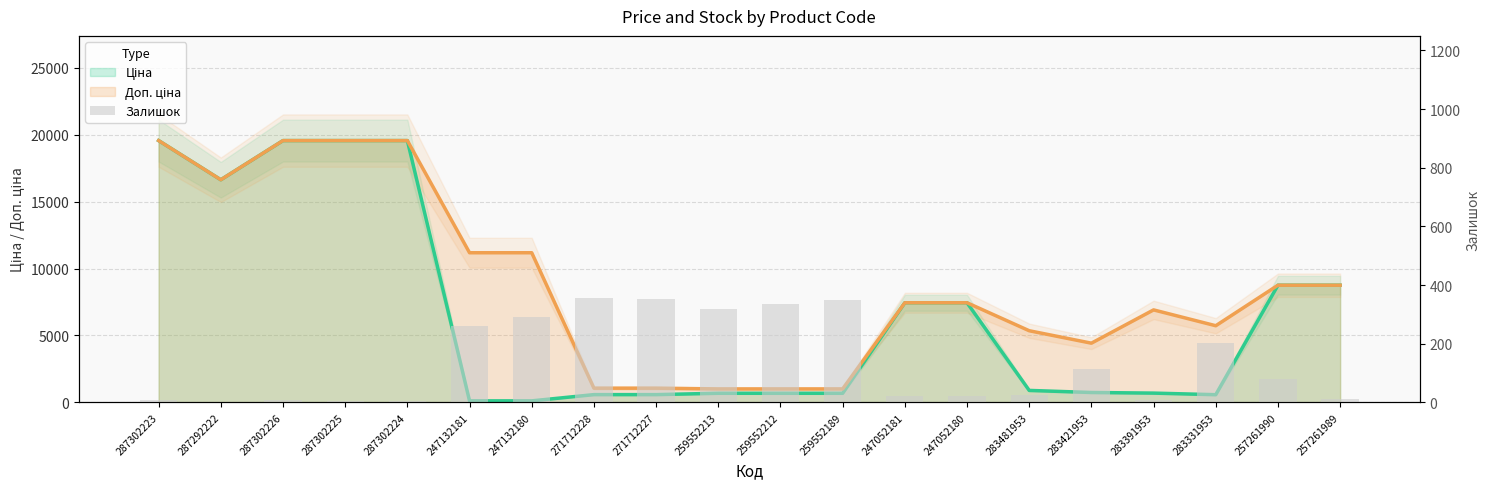

What is the value of the 4th bar from the left?

5